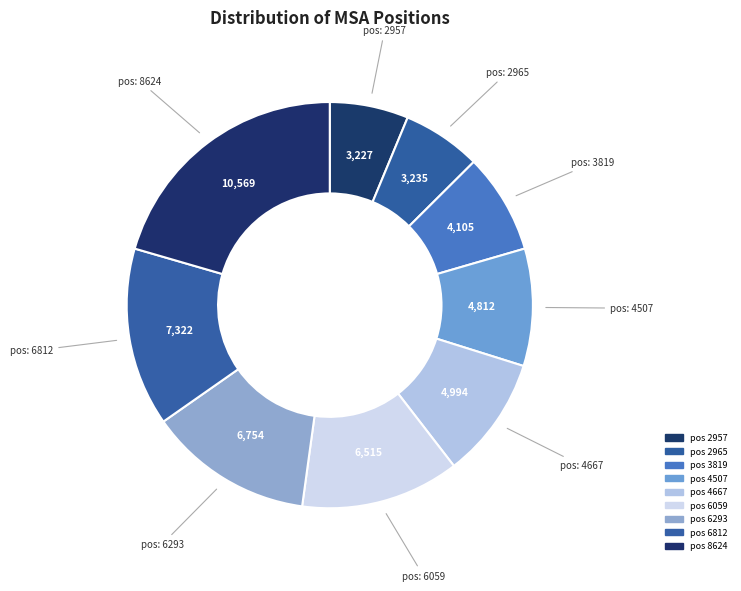

How many segments does this pie chart have?

9